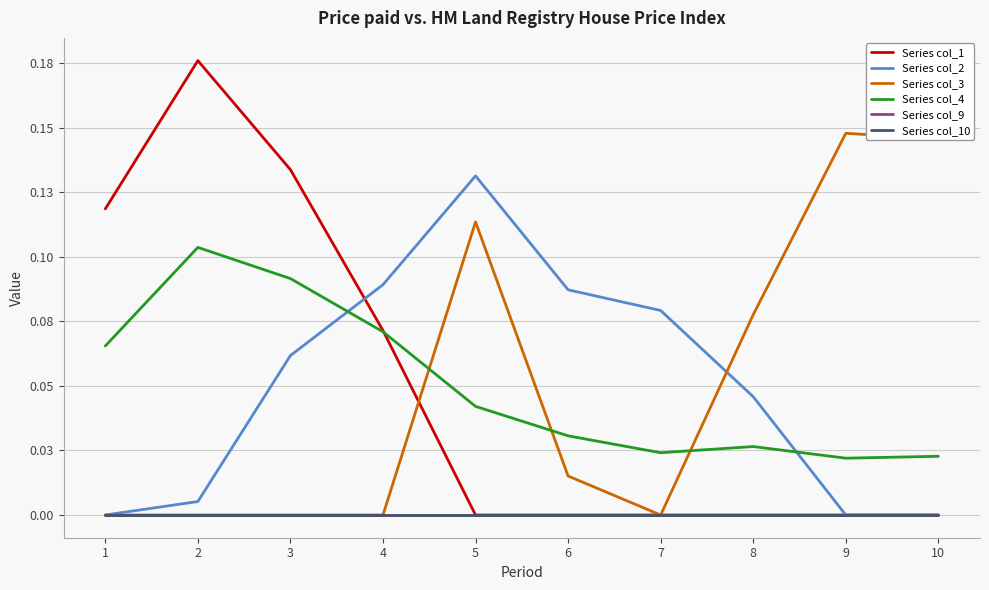

Reading left to right, what are all the values shown in this chart?

Series col_1: 1=0.1	2=0.2	3=0.1	4=0.1	5=0.0	6=0.0	7=0.0	8=0.0	9=0.0	10=0.0
Series col_2: 1=0.0	2=0.0	3=0.1	4=0.1	5=0.1	6=0.1	7=0.1	8=0.0	9=0.0	10=0.0
Series col_3: 1=0.0	2=0.0	3=0.0	4=0.0	5=0.1	6=0.0	7=0.0	8=0.1	9=0.1	10=0.1
Series col_4: 1=0.1	2=0.1	3=0.1	4=0.1	5=0.0	6=0.0	7=0.0	8=0.0	9=0.0	10=0.0
Series col_9: 1=0.0	2=0.0	3=0.0	4=0.0	5=0.0	6=0.0	7=0.0	8=0.0	9=0.0	10=0.0
Series col_10: 1=0.0	2=0.0	3=0.0	4=0.0	5=0.0	6=0.0	7=0.0	8=0.0	9=0.0	10=0.0